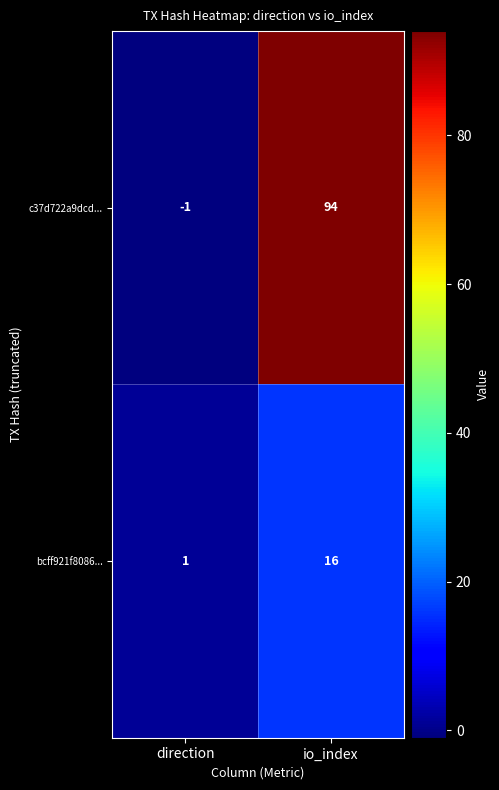

Count the number of categories in the chart.

2